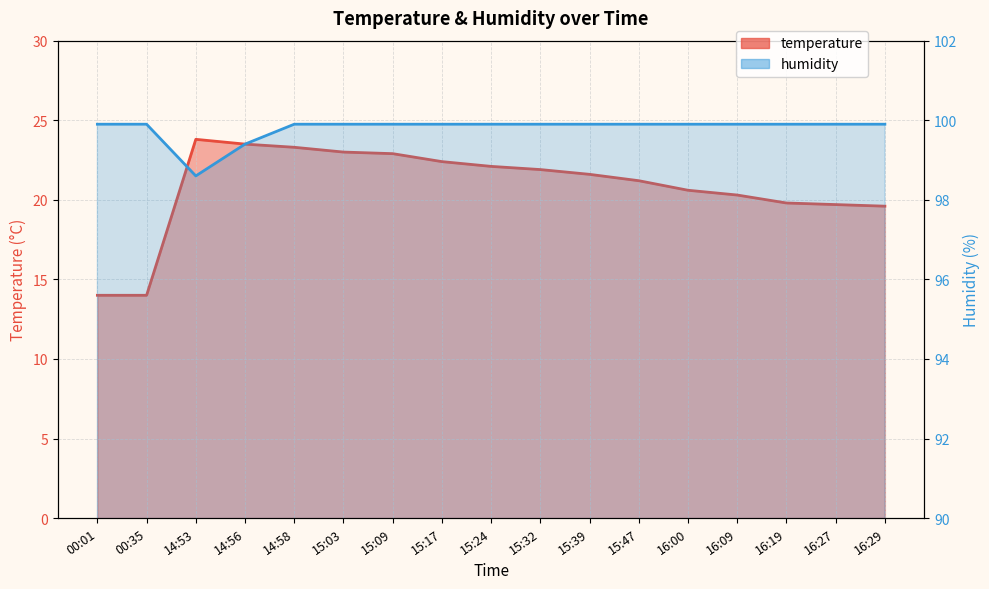

Rank the series by their maximum value, from lowest to highest.

temperature, humidity